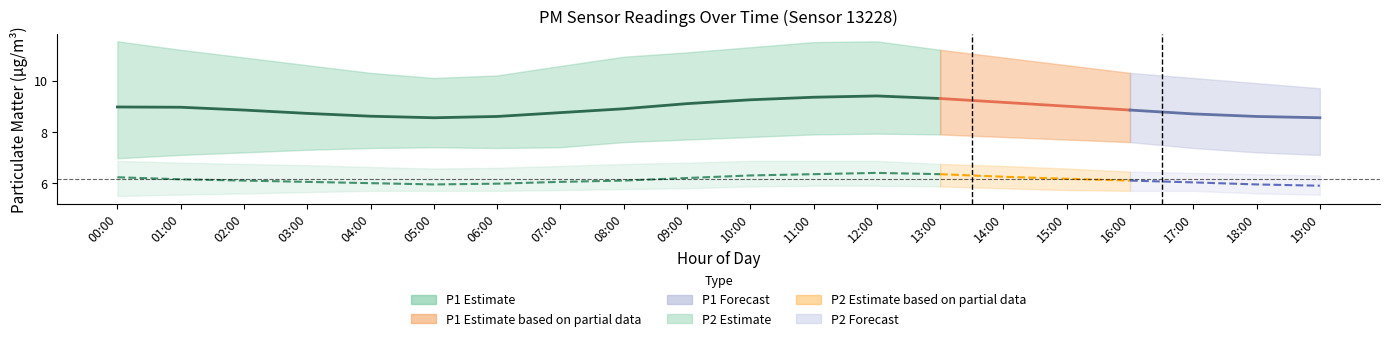

At 00:00, list the series in order from smallest to largest.

P2_lower, P2_center, P2_upper, P1_lower, P1_center, P1_upper